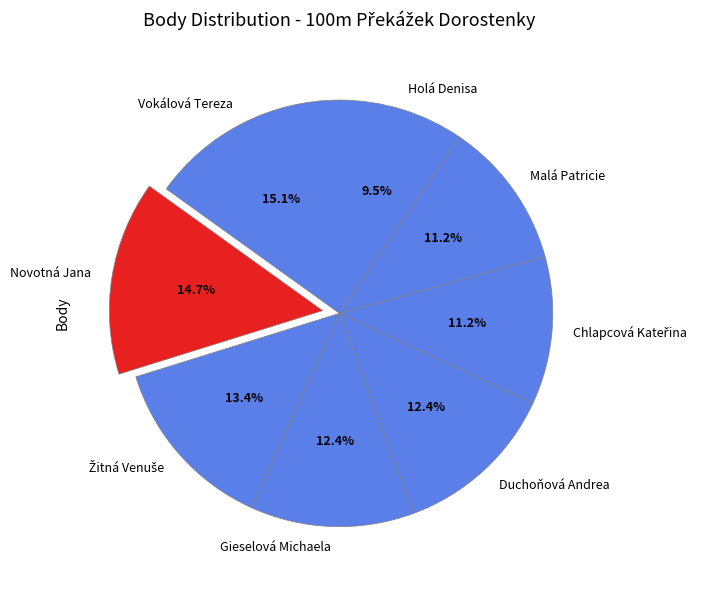

What is the smallest slice in the pie chart?

Holá Denisa